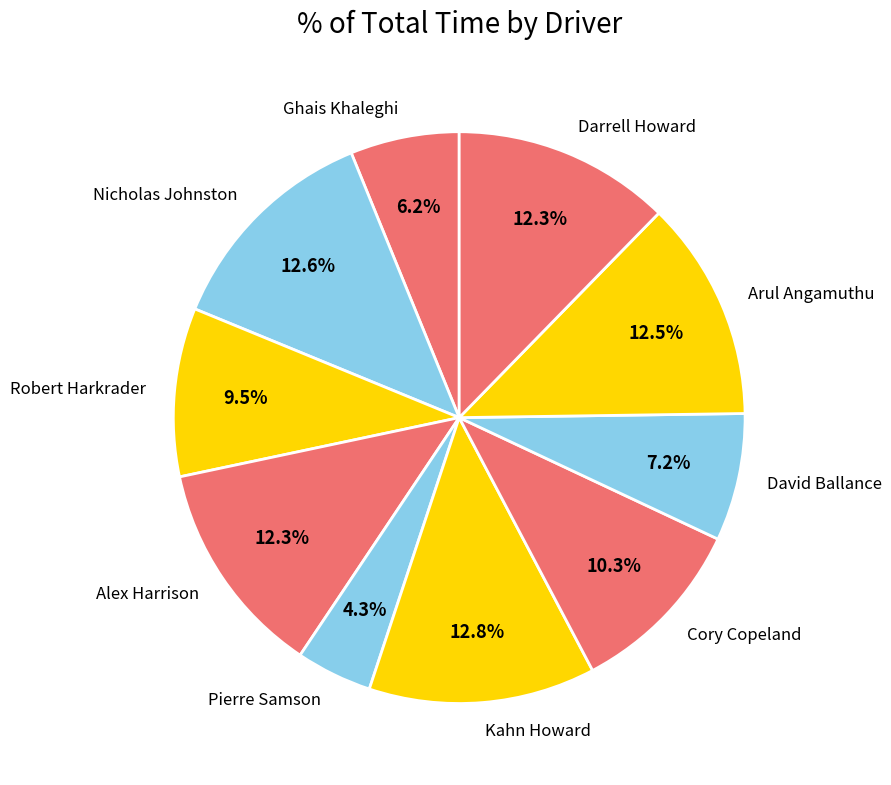

To the nearest percent, what portion does Alex Harrison represent?

12%